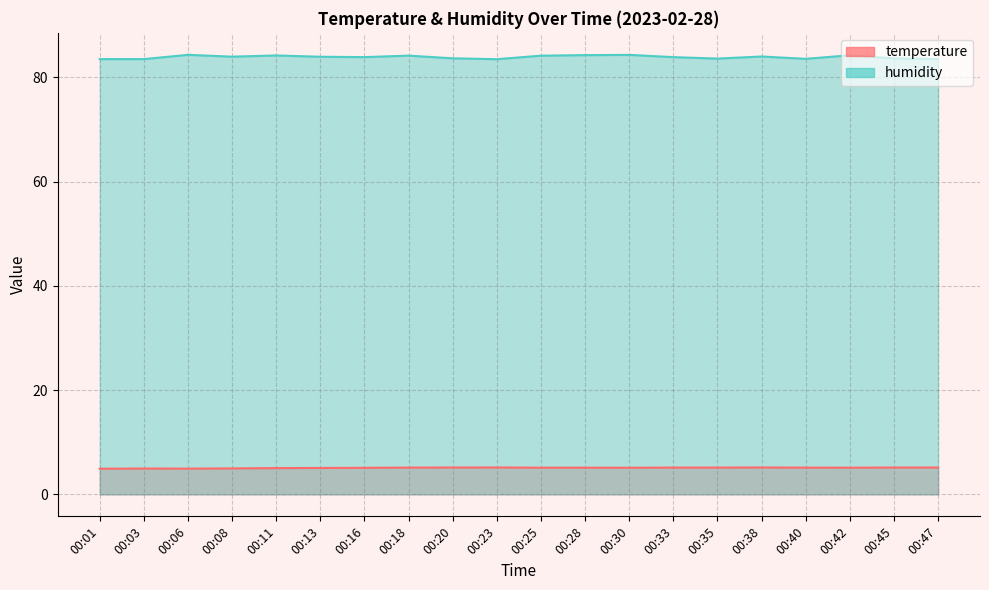

Where is the first local maximum for humidity?

00:06